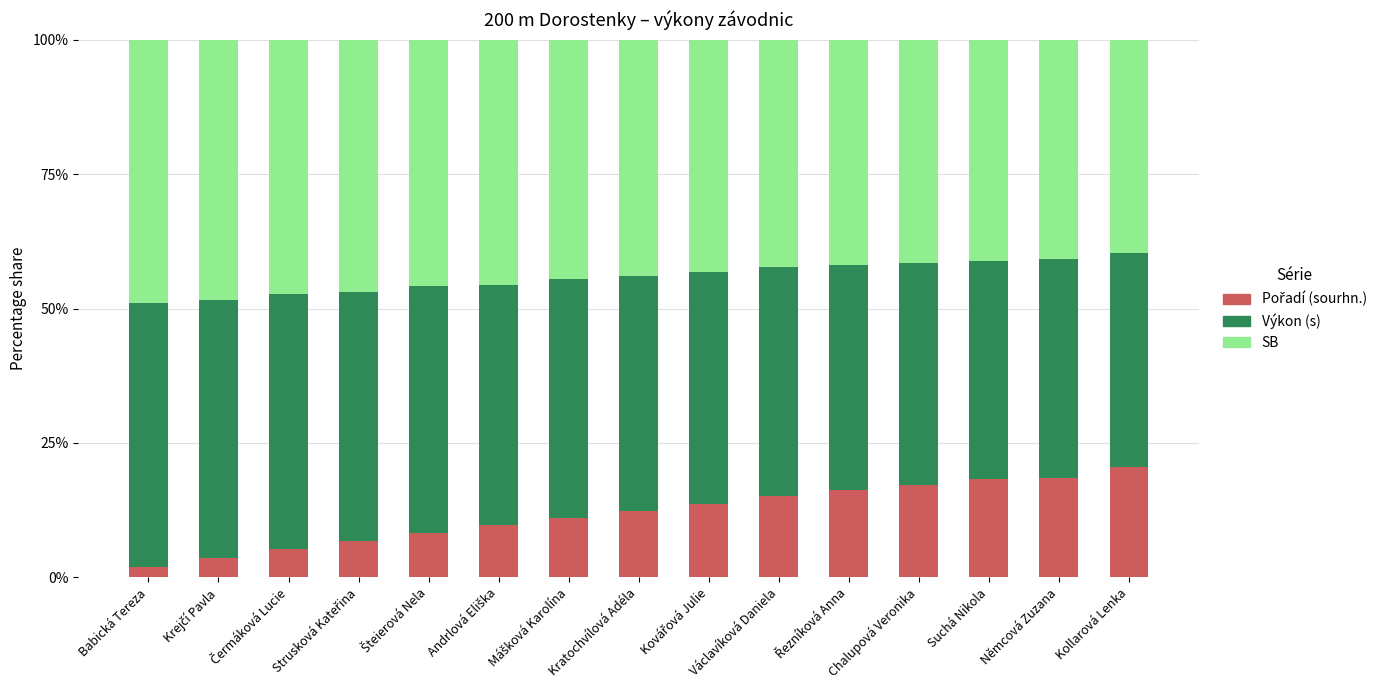

What is the total value across all series at Václavíková Daniela?

100.0